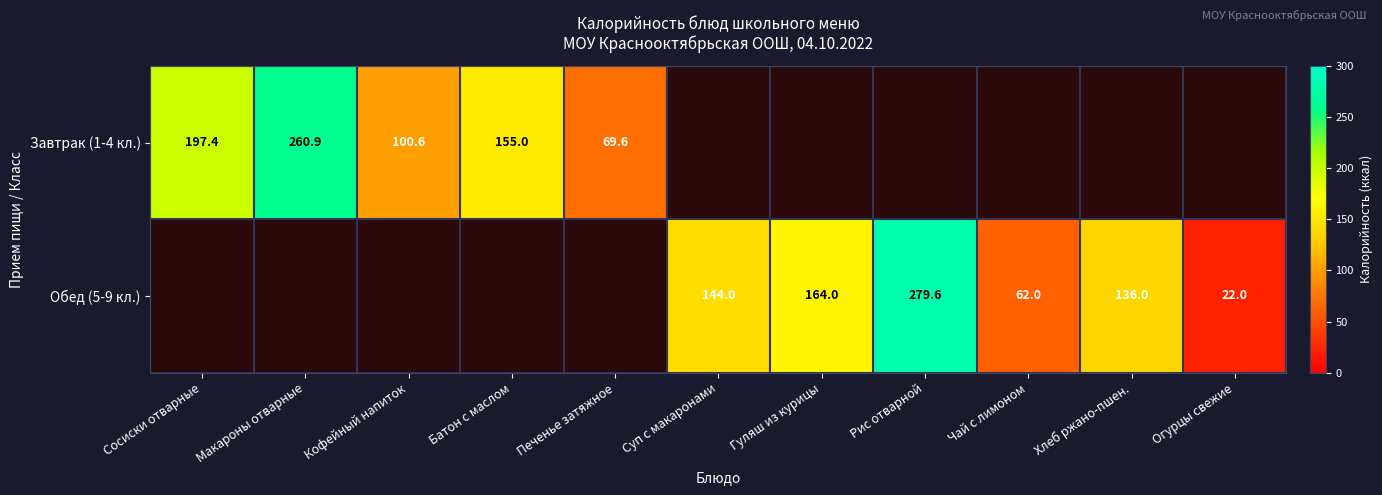

What is the difference between the Завтрак (1-4 кл.) values at Батон с маслом and Макароны отварные?

105.9